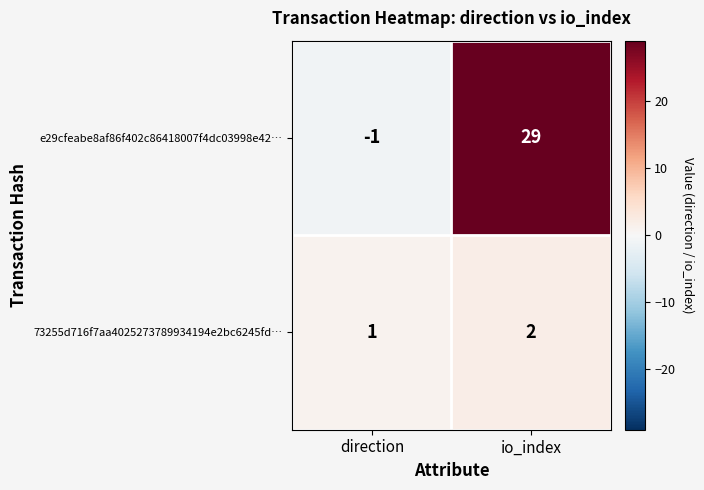

Between direction and io_index, which series saw the biggest shift?

e29cfeabe8af86f402c86418007f4dc03998e42…